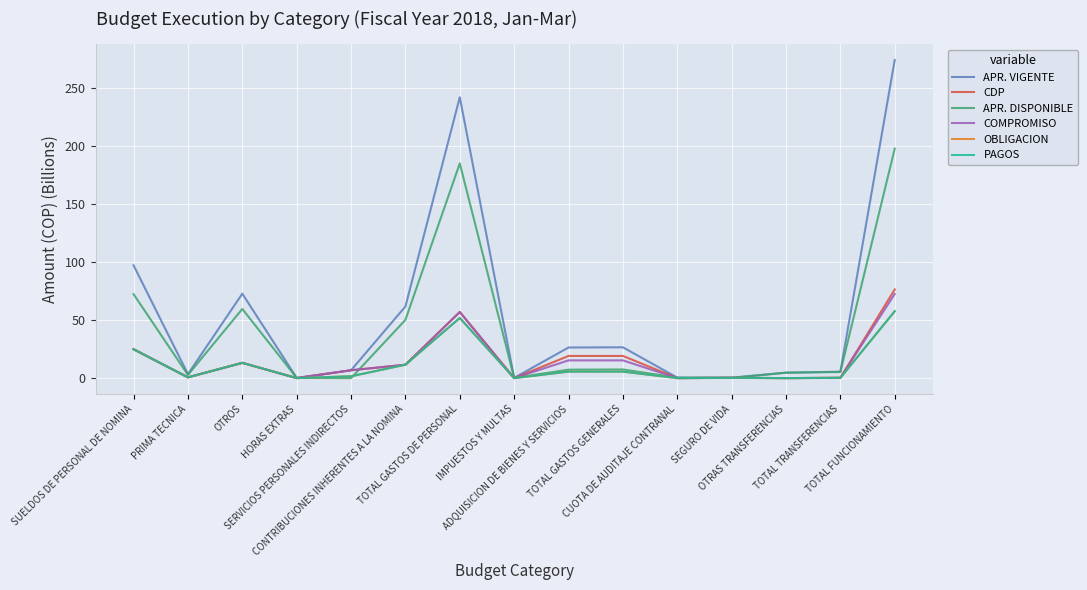

Which series has the largest range (max minus min)?

APR. VIGENTE